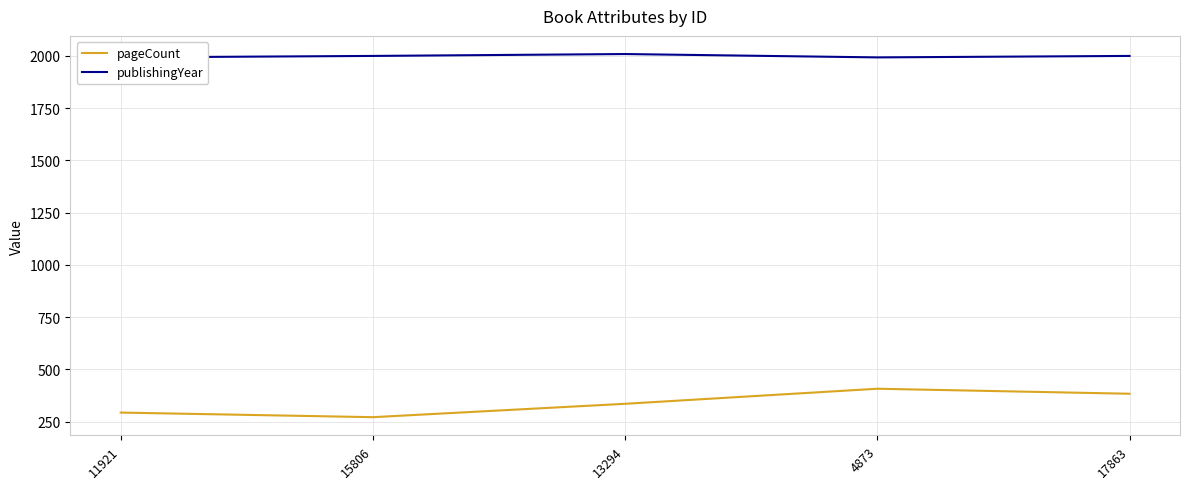

True or false: pageCount and publishingYear intersect in this chart.

False